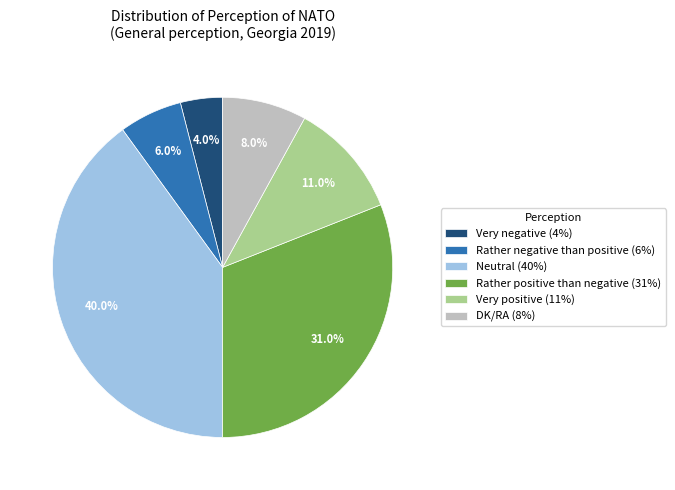

Is it true that Very positive is 11% of the pie?

True